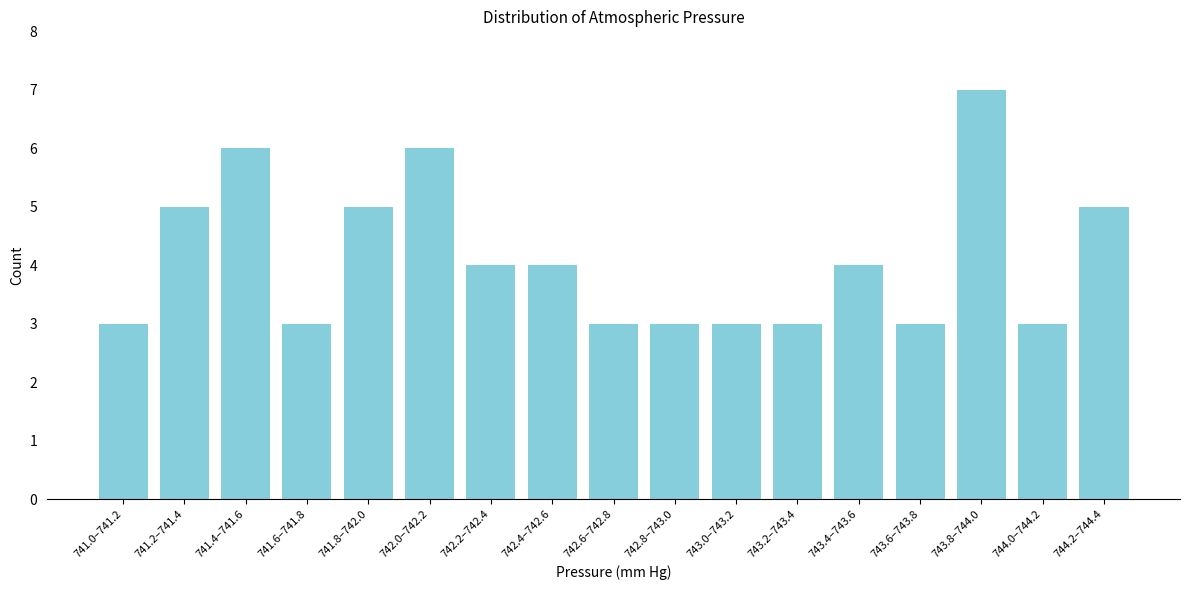

Reading left to right, what are all the values shown in this chart?

3	5	6	3	5	6	4	4	3	3	3	3	4	3	7	3	5